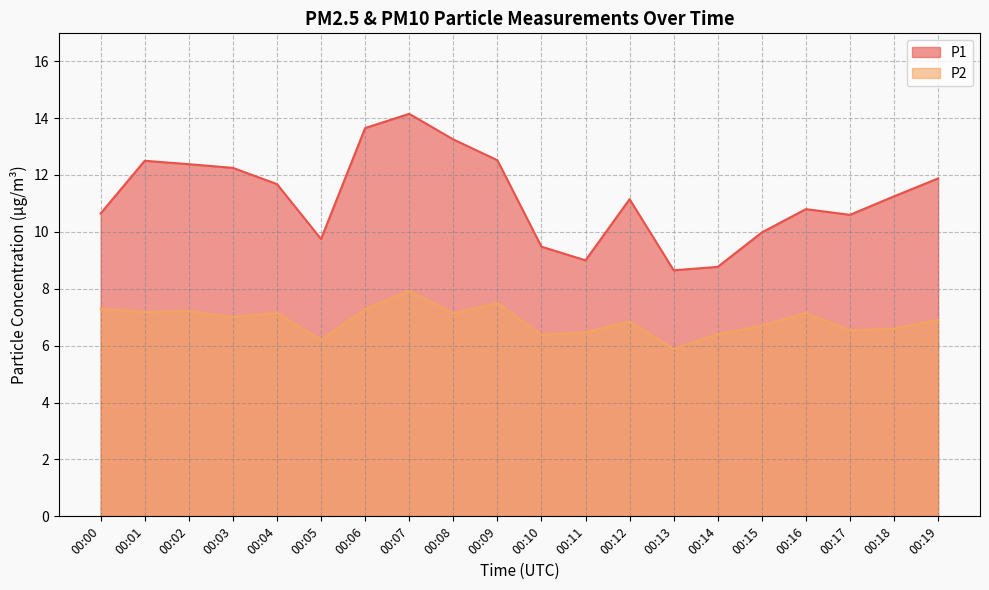

What is the spread (max minus min) of values at 00:18?

4.7